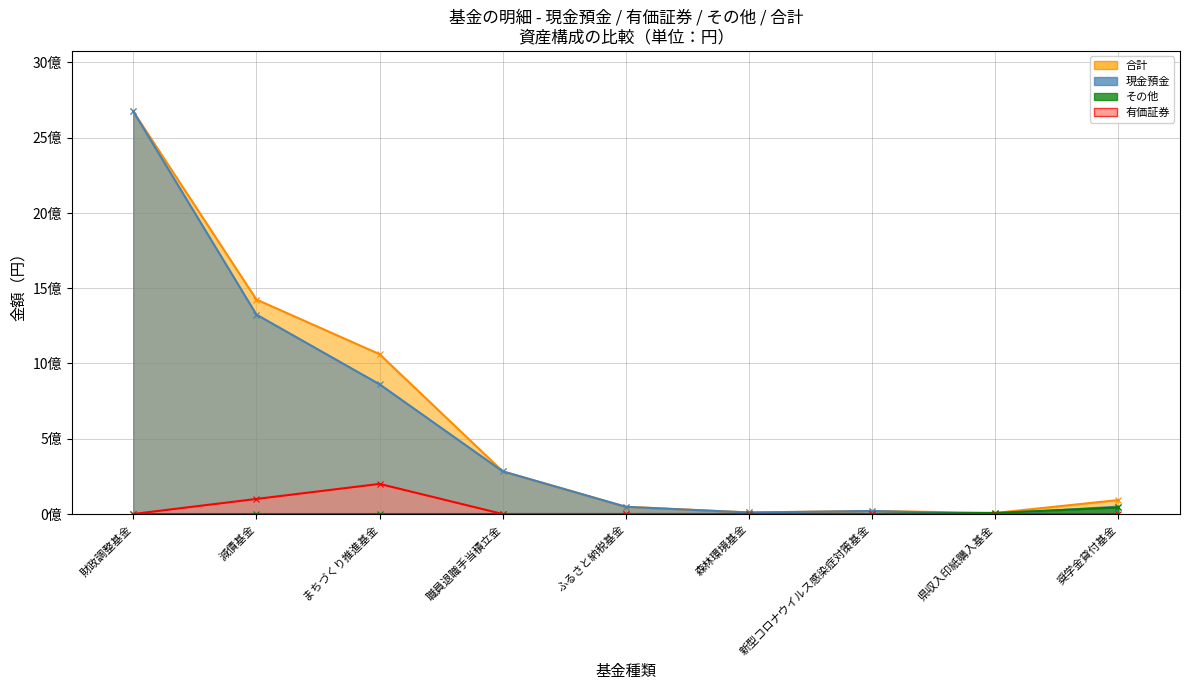

Is it true that その他 equals 20845792 at 財政調整基金?

False